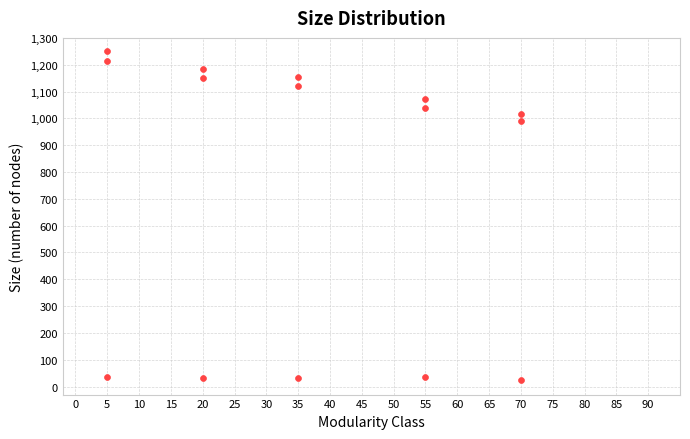

What is the range of X values (max minus min)?

65.0